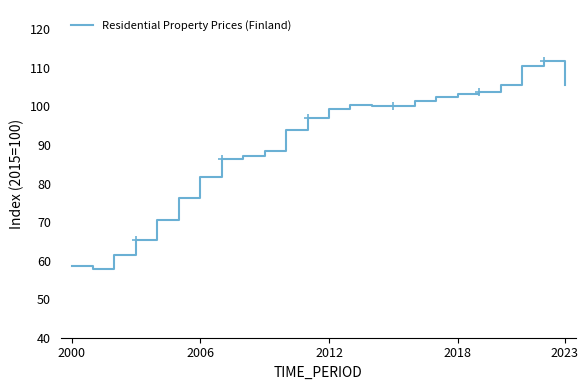

What is the smallest value displayed?

57.7